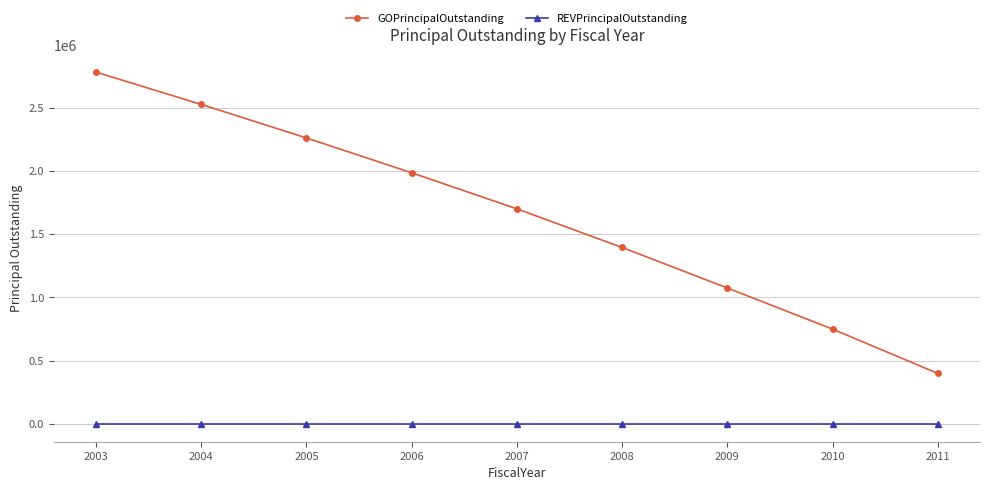

What is the value of the GOPrincipalOutstanding point at the 8th from the left?

750000